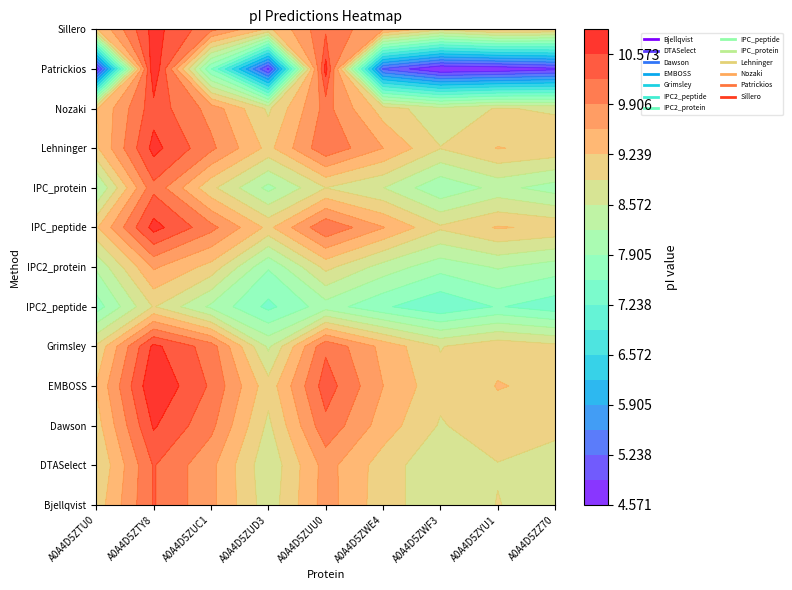

At which category is the sum across all series the highest?

A0A4D5ZTY8